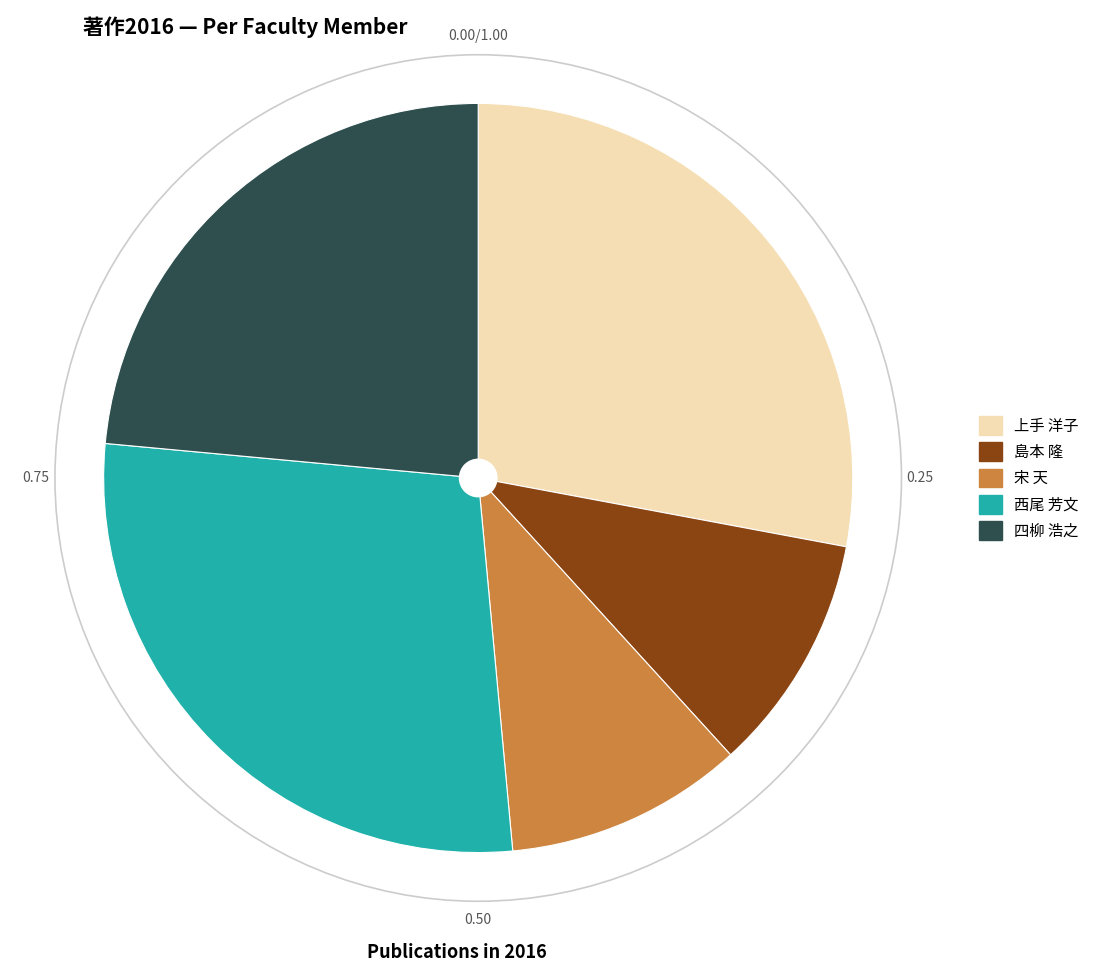

Approximately how many times larger is the value at 島本 隆 compared to 西尾 芳文?

0.4